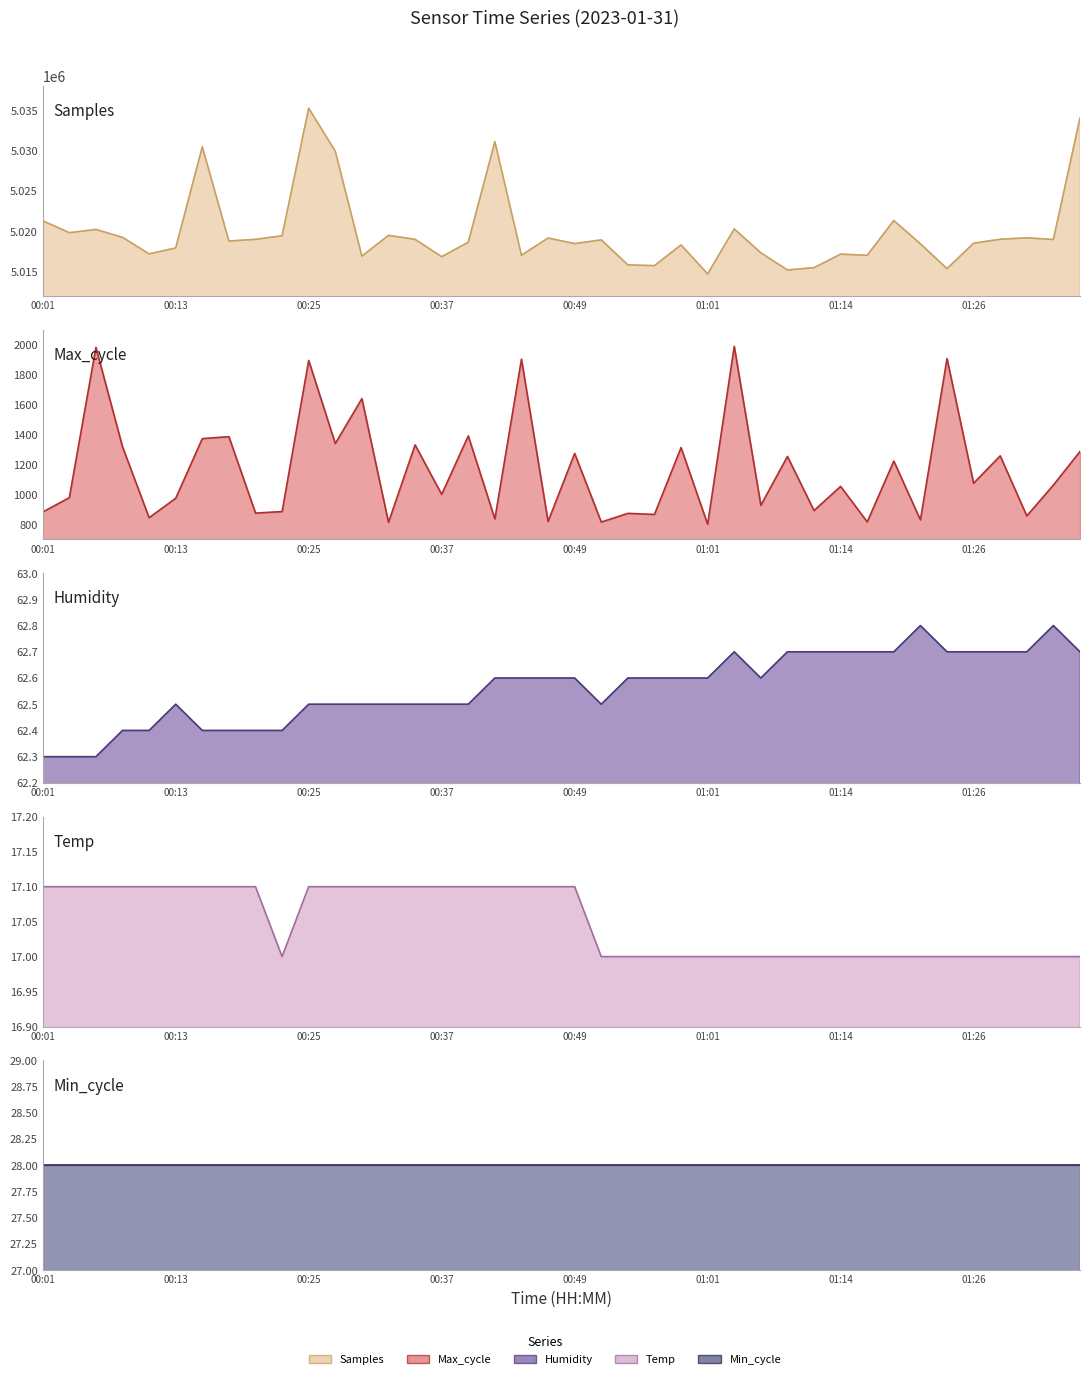

What is the highest value of the Temp series?

17.1